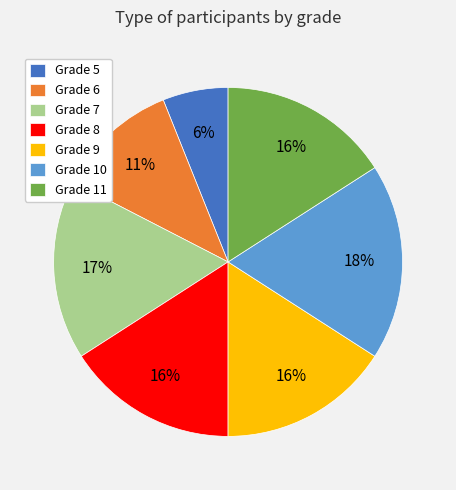

To the nearest percent, what portion does Grade 6 represent?

11%